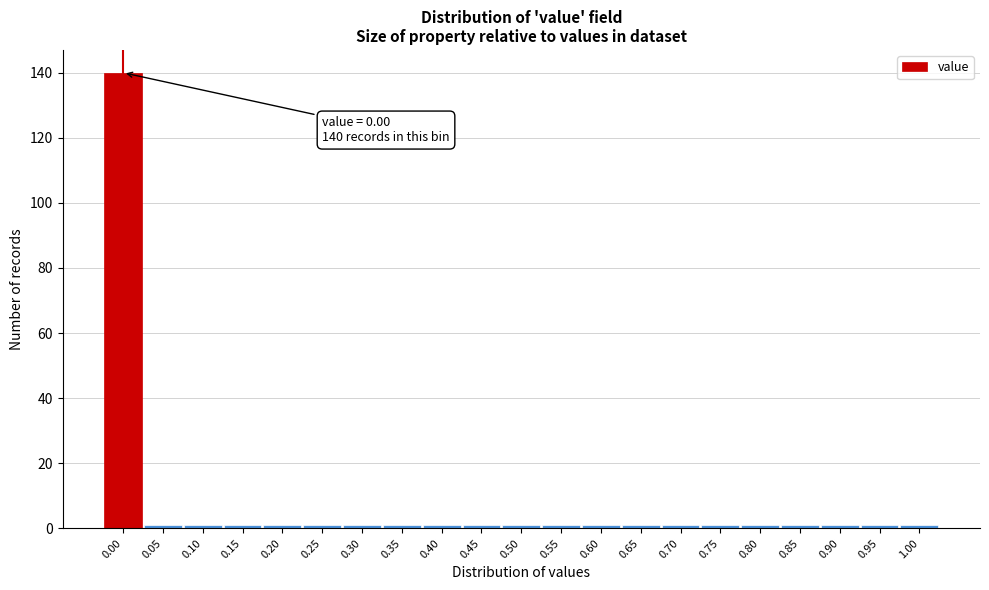

Which range on the x-axis has the tallest bar?

-0.025 to 0.025